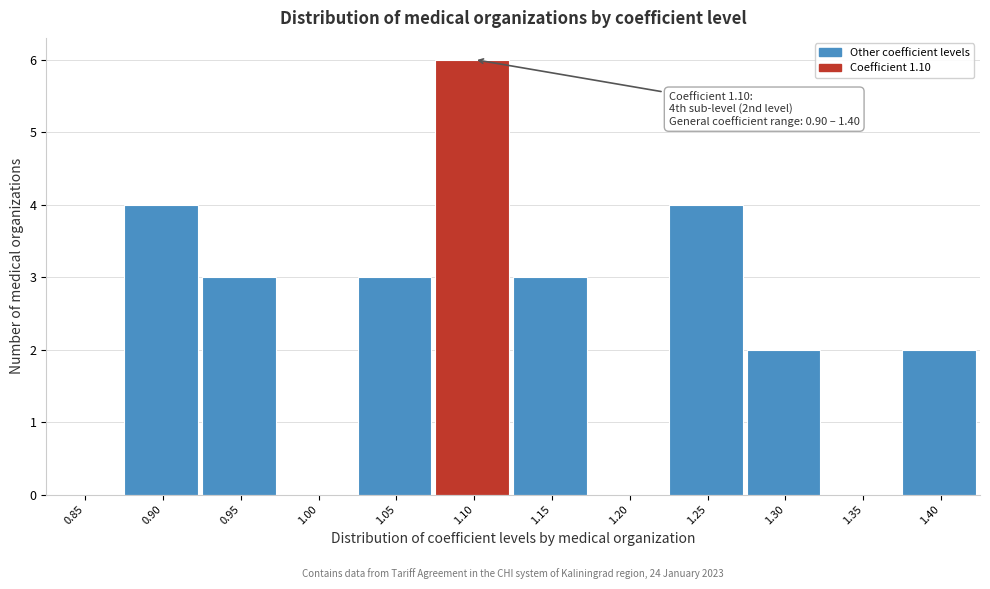

Reading right to left, extract all data points from this chart.

1.40=2	1.35=0	1.30=2	1.25=4	1.20=0	1.15=3	1.10=6	1.05=3	1.00=0	0.95=3	0.90=4	0.85=0